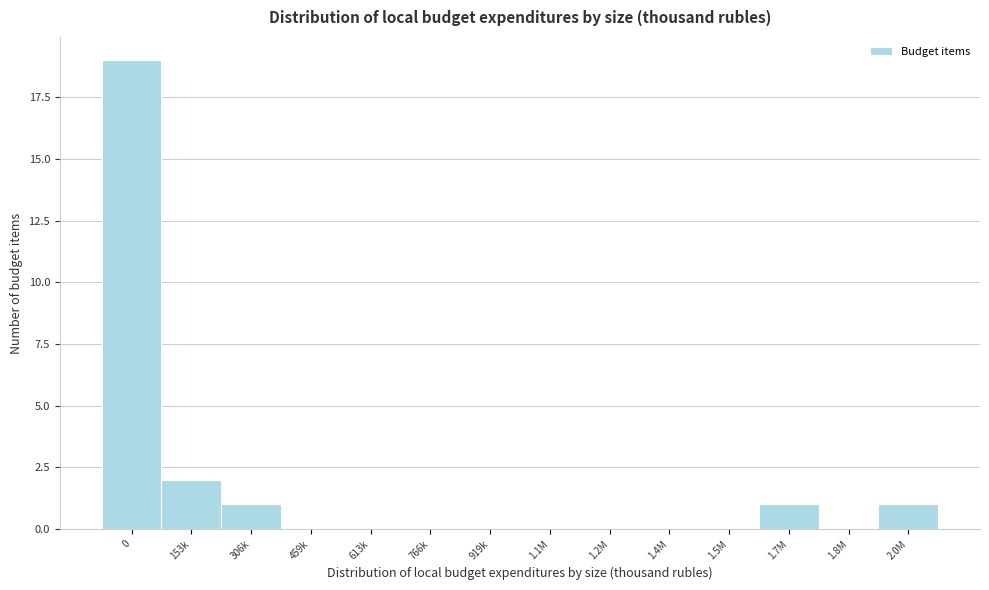

Reading left to right, list all the values displayed in this chart.

0=19	153k=2	306k=1	459k=0	613k=0	766k=0	919k=0	1.1M=0	1.2M=0	1.4M=0	1.5M=0	1.7M=1	1.8M=0	2.0M=1